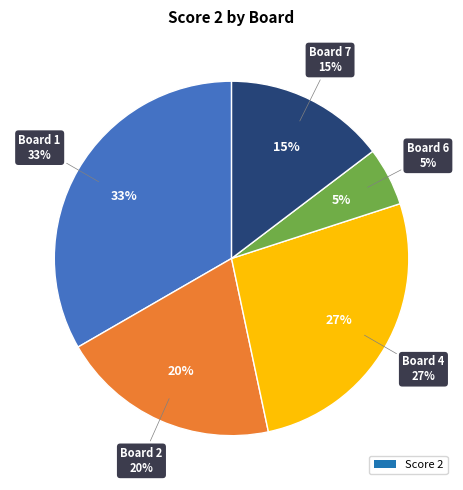

True or false: Board 8 accounts for 1% of the total.

False